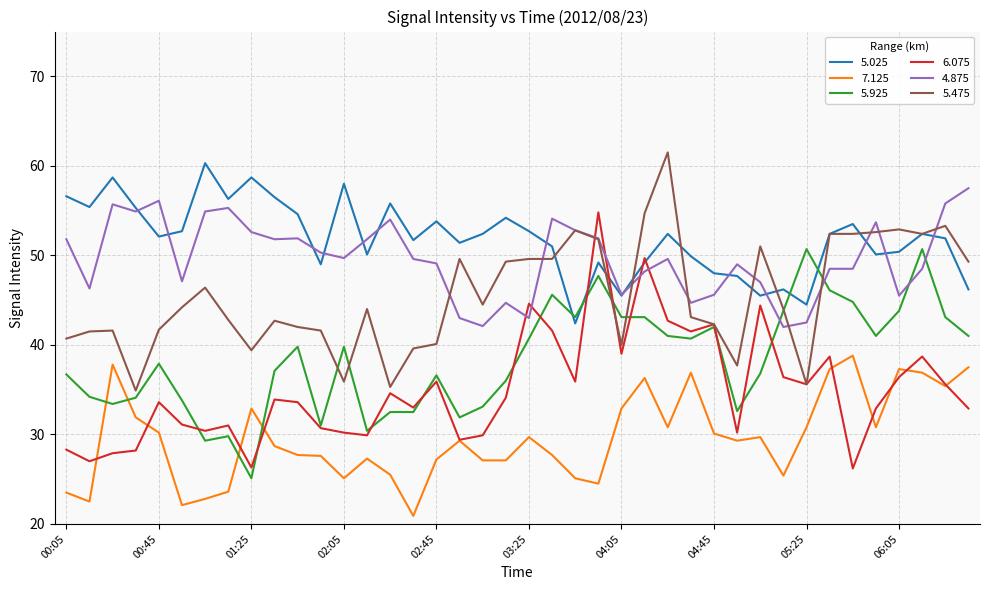

True or false: 7.125 and 5.025 cross at least once.

False